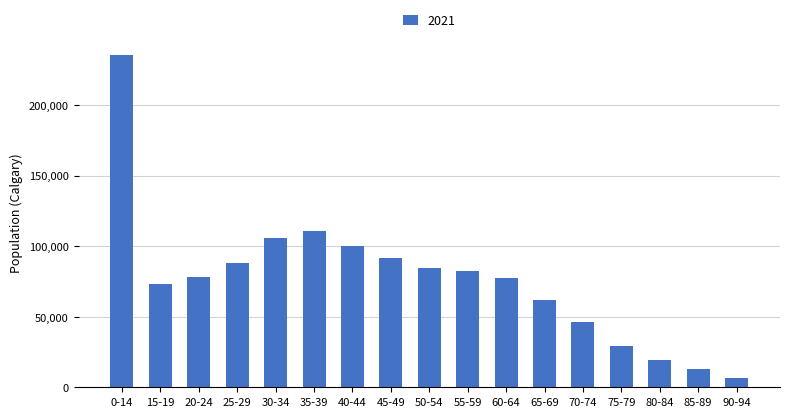

What is the difference between the maximum and second lowest values?

223235